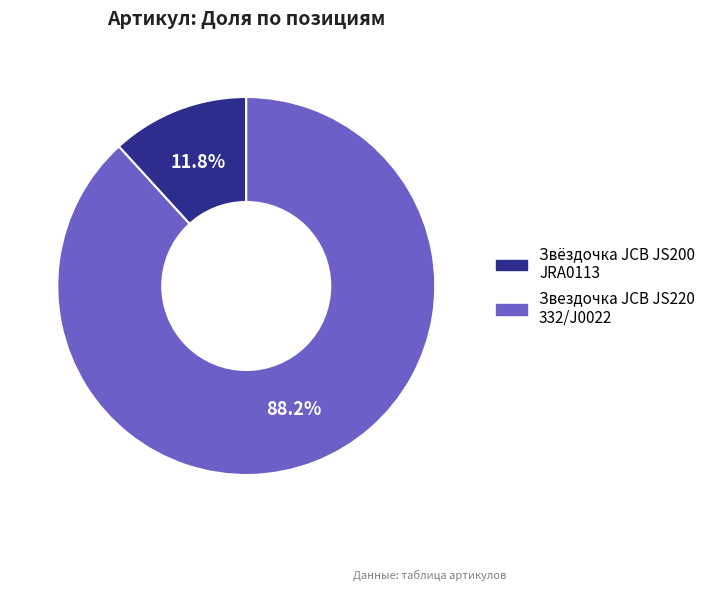

Is there a majority slice in this chart?

Yes